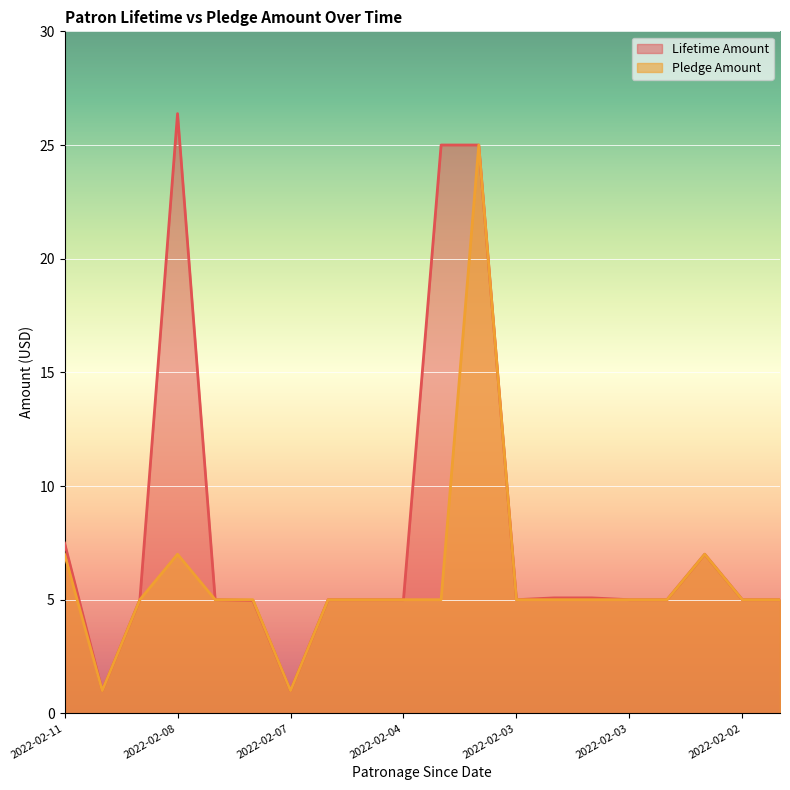

What are all the series names shown in the legend?

Lifetime Amount, Pledge Amount